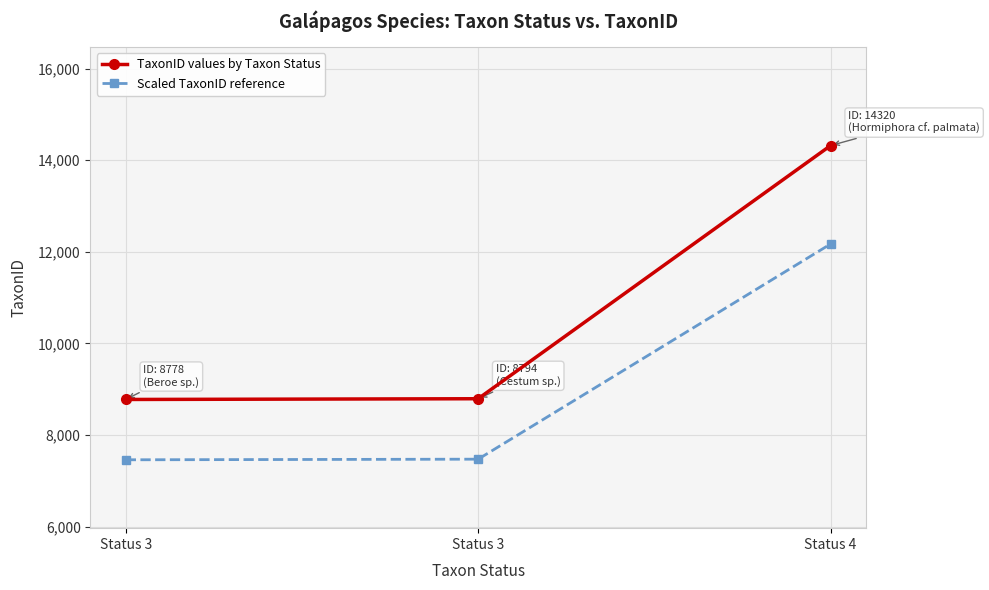

What is the average value of the Scaled TaxonID reference series?

9036.1